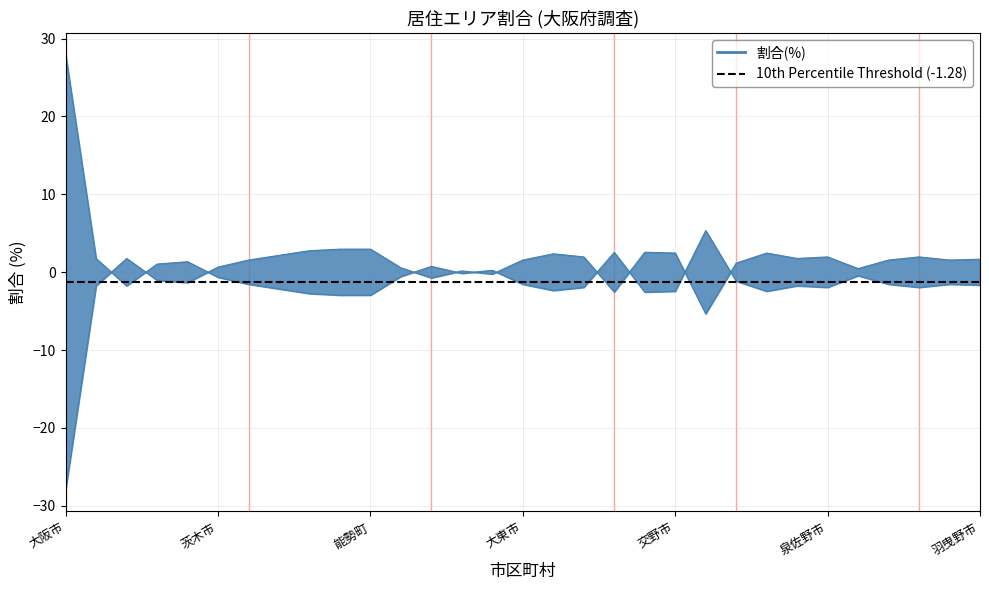

Reading right to left, transcribe all the data shown in this chart.

羽曳野市=-1.7	和泉市=-1.6	松原市=-2.0	河内長野市=-1.6	富田林市=-0.5	泉佐野市=-2.0	貝塚市=-1.8	泉大津市=-2.5	岸和田市=-1.2	堺市=5.3	交野市=-2.5	四條畷市=-2.6	東大阪市=2.5	門真市=-2.0	柏原市=-2.4	大東市=-1.6	寝屋川市=0.2	八尾市=-0.2	枚方市=0.7	守口市=-0.6	能勢町=-3.0	豊能町=-3.0	島本町=-2.8	摂津市=-2.2	箕面市=-1.6	茨木市=-0.7	高槻市=1.3	吹田市=1.0	池田市=-1.8	豊中市=1.7	大阪市=27.9